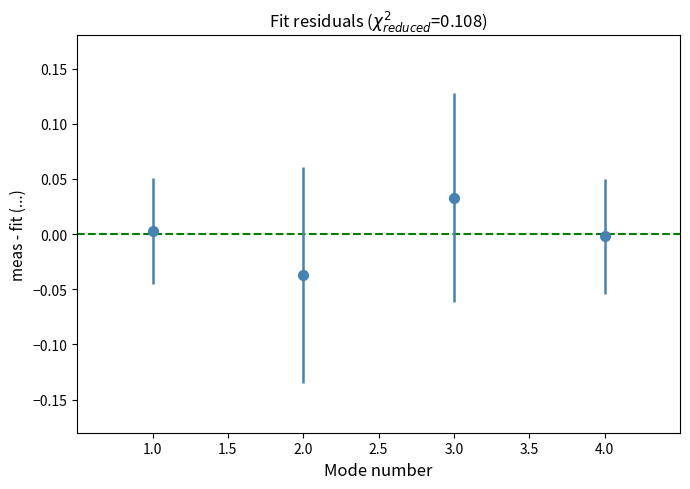

The chart shows a value of -0.0 at 2.0. True or false?

True